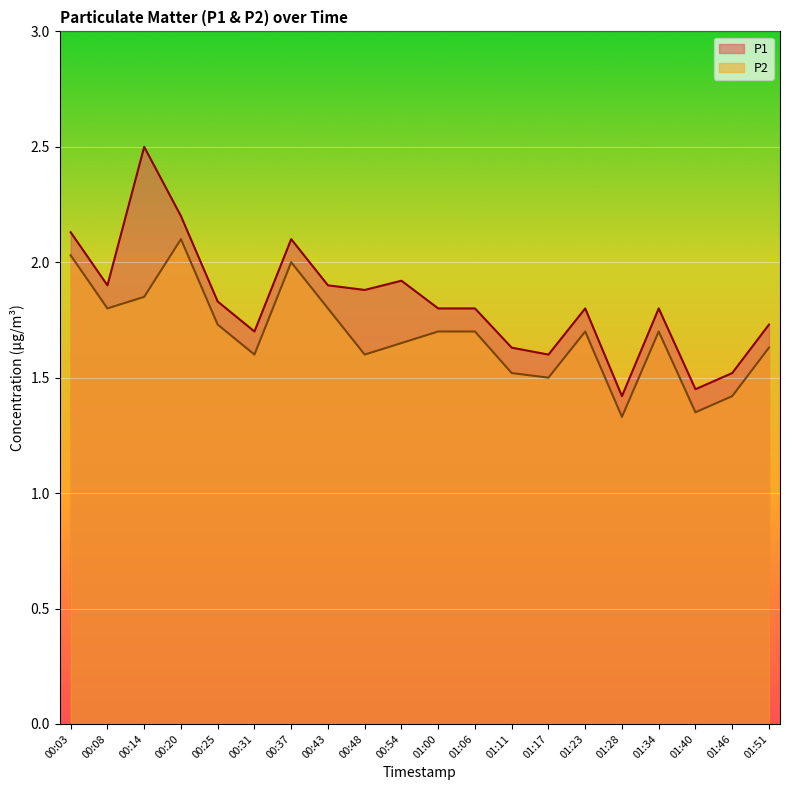

What is the difference between the P1 values at 00:14 and 01:17?

0.9